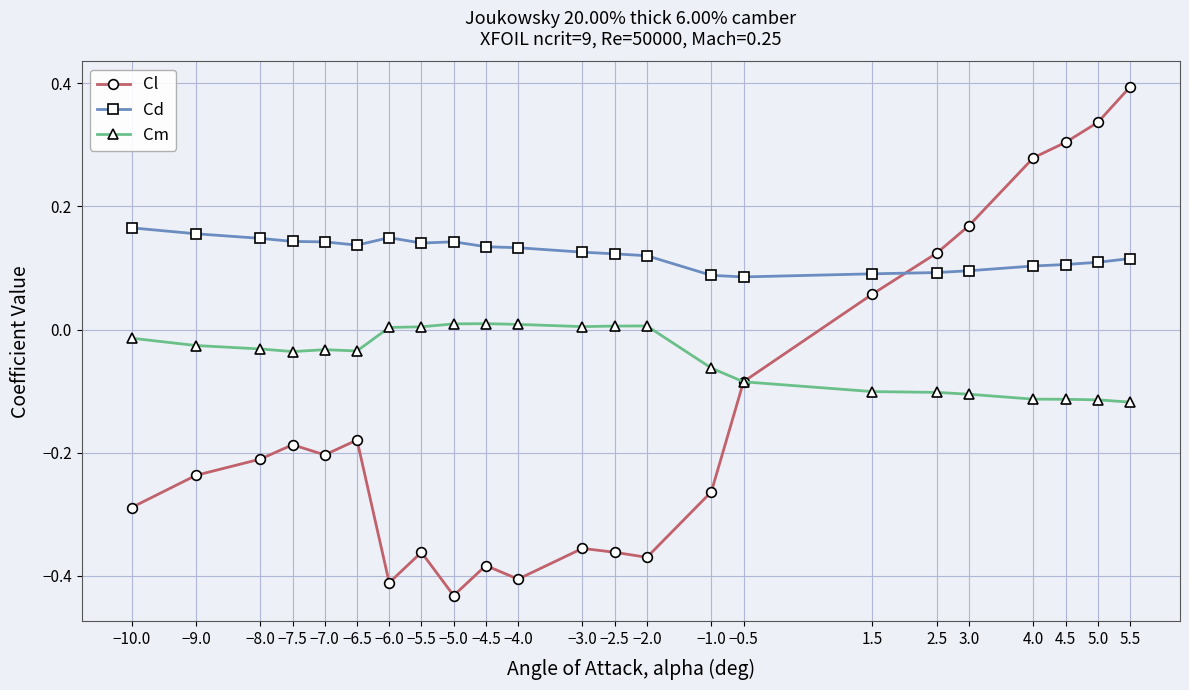

Rank the series by their average value, from lowest to highest.

Cl, Cm, Cd